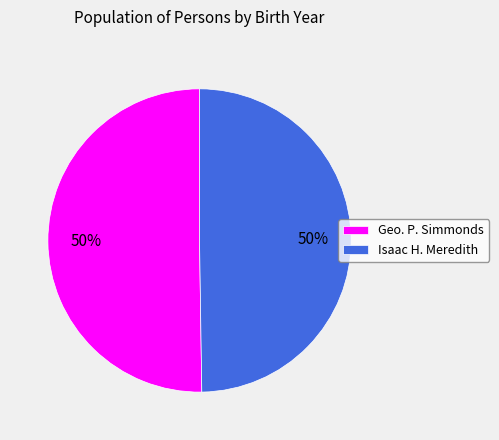

Do Geo. P. Simmonds and Isaac H. Meredith together represent more than half of the pie?

Yes